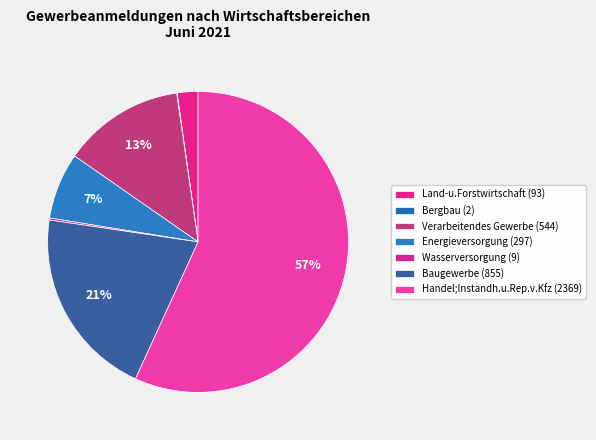

How many segments does this pie chart have?

7